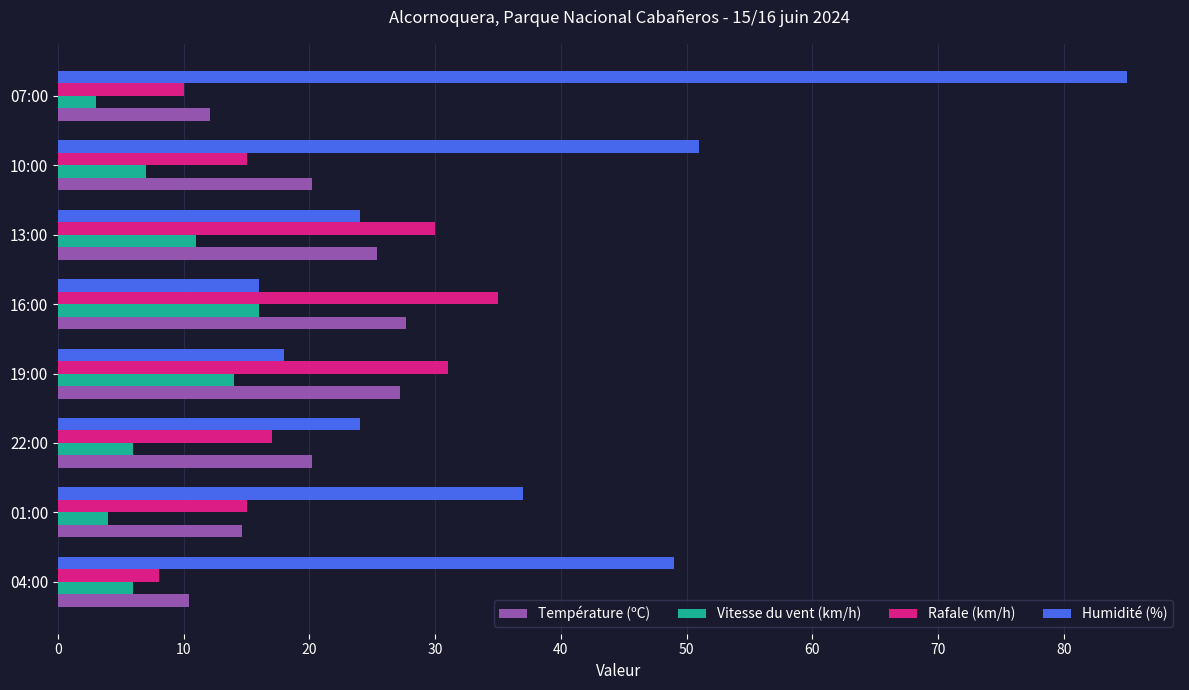

Is it true that Humidité (%) equals 37.0 at 01:00?

True